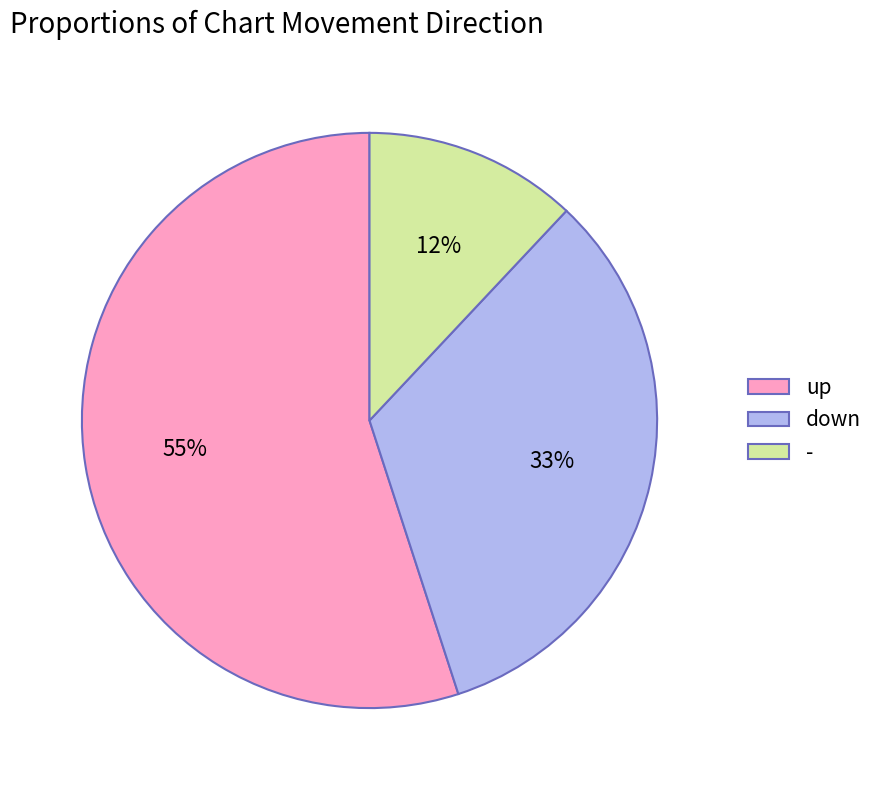

Which has a higher value, down or up?

up